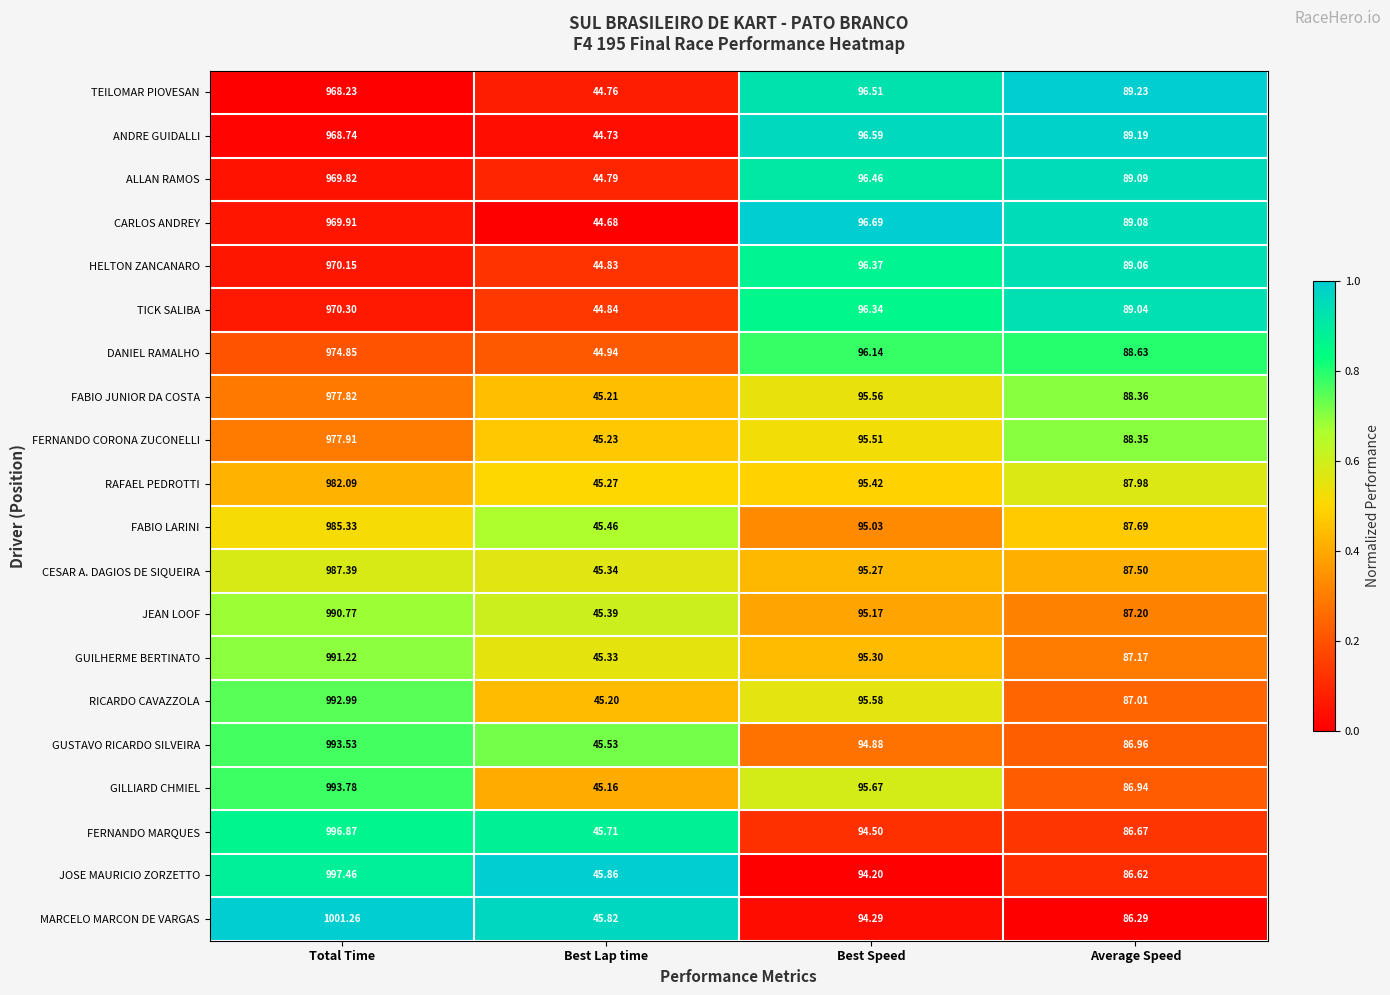

Which series has the largest total across all categories?

MARCELO MARCON DE VARGAS